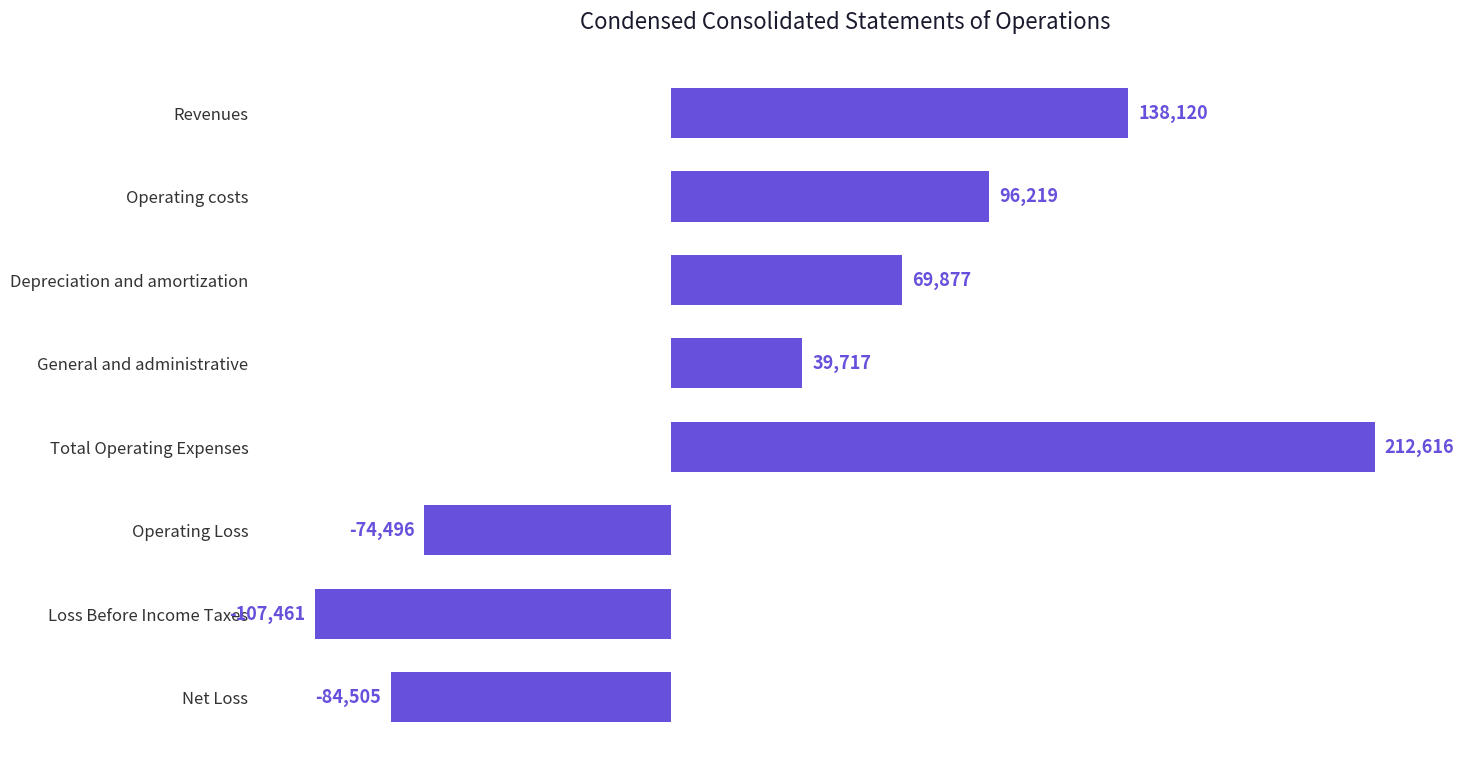

The value at General and administrative is 39717. True or false?

True